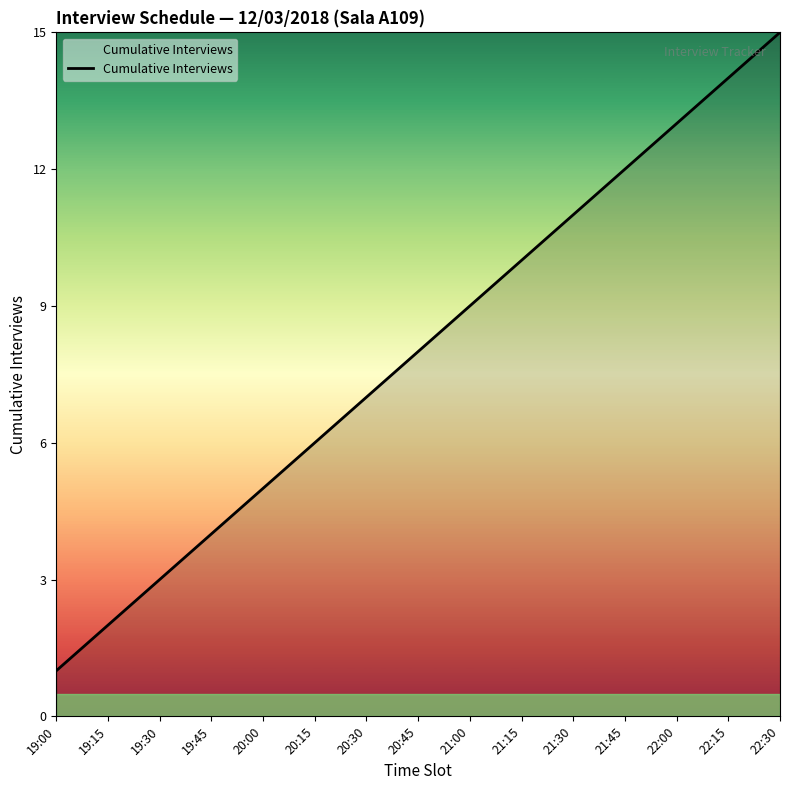

What position from the right is 22:15?

2